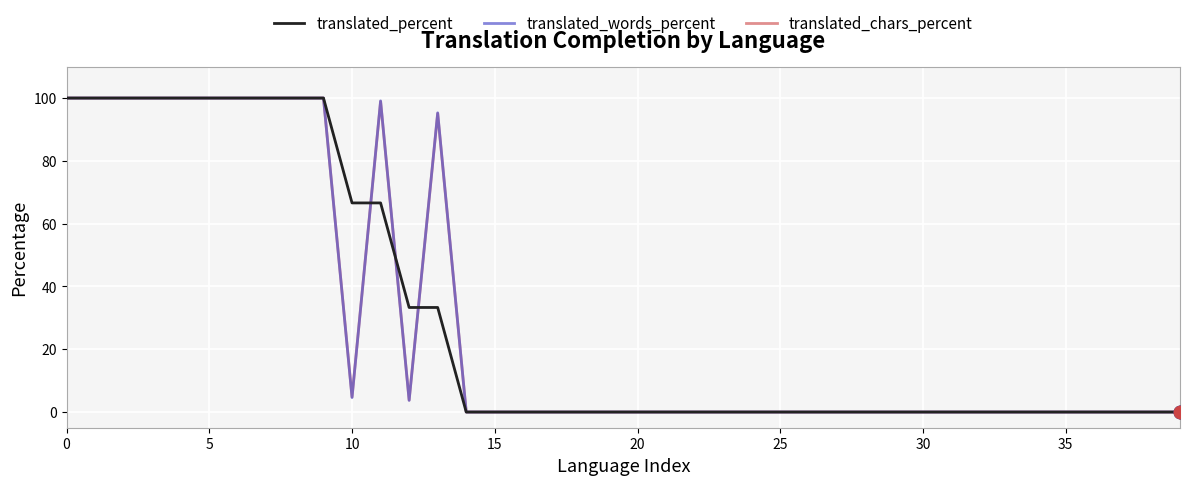

What is the greatest value displayed?

100.0